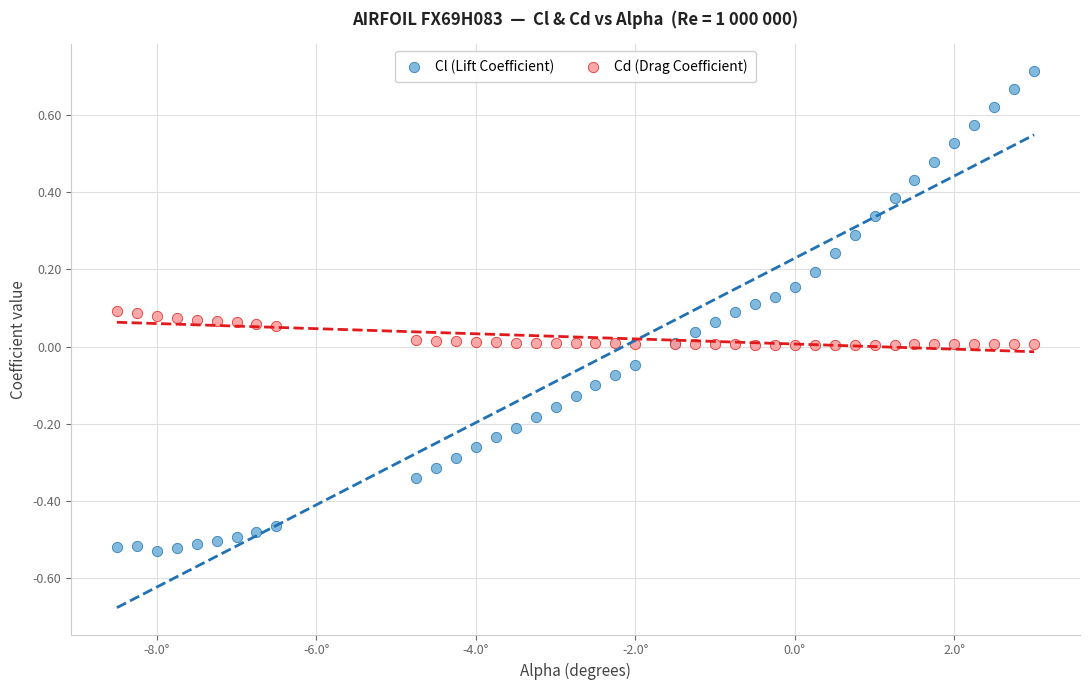

Which series contains the highest Y value?

Cl (Lift Coefficient)